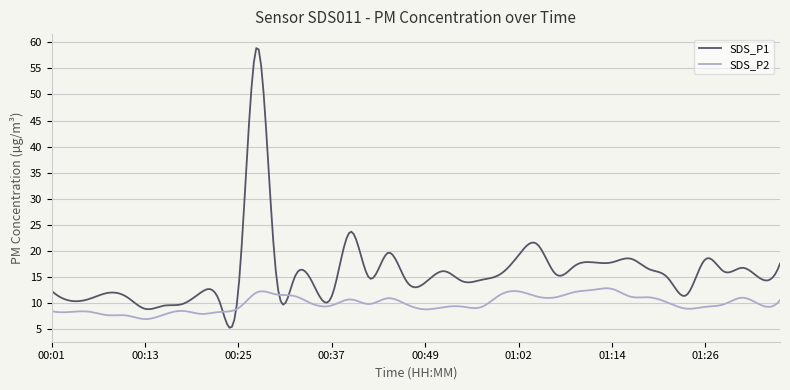

Which series has the largest total across all categories?

SDS_P1